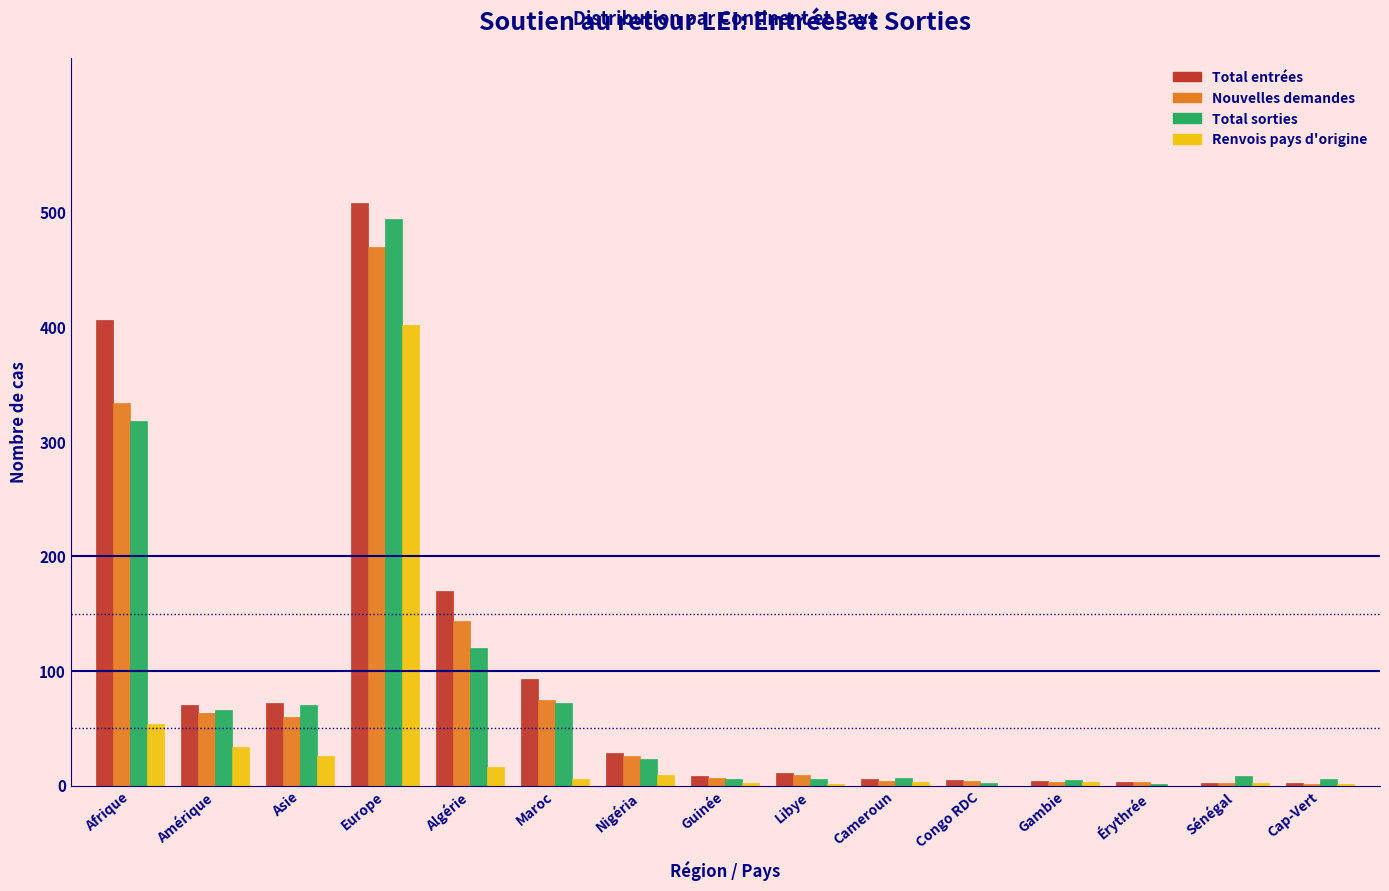

Where is Renvois pays d'origine nearest to the value 201?

Afrique